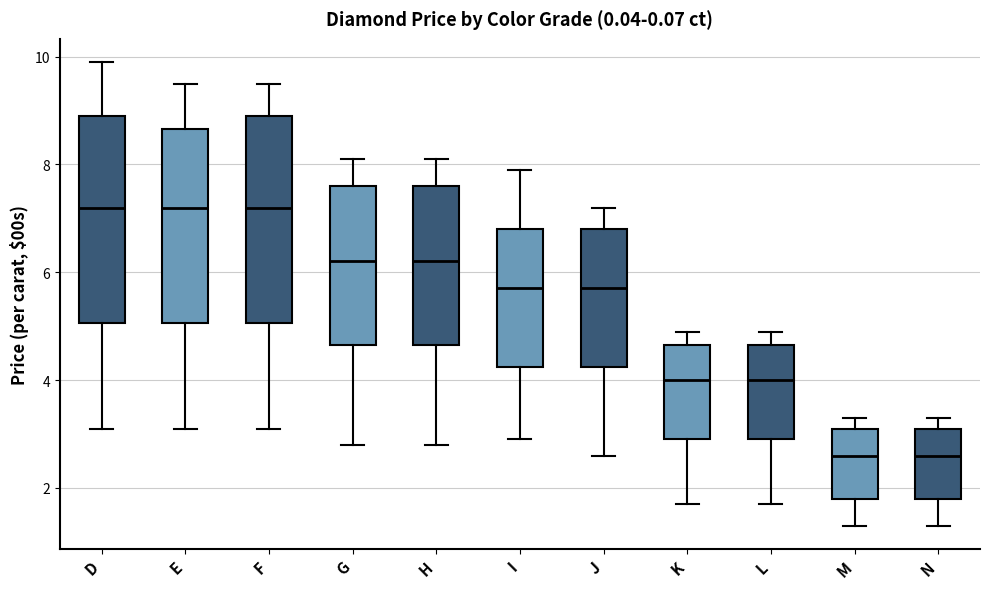

Reading left to right, transcribe this box plot: for each box, give where its median line is, the range the box spans, and where its two whiskers end, as read against the y-axis. The values are not printed on the chart, so give them approximately, as read against the axis.

D: median 7.2, box 5.0 to 9.0, whiskers 3.2 to 10.0
E: median 7.2, box 5.0 to 8.6, whiskers 3.2 to 9.6
F: median 7.2, box 5.0 to 9.0, whiskers 3.2 to 9.6
G: median 6.2, box 4.6 to 7.6, whiskers 2.8 to 8.2
H: median 6.2, box 4.6 to 7.6, whiskers 2.8 to 8.2
I: median 5.8, box 4.2 to 6.8, whiskers 3.0 to 8.0
J: median 5.8, box 4.2 to 6.8, whiskers 2.6 to 7.2
K: median 4.0, box 3.0 to 4.6, whiskers 1.8 to 5.0
L: median 4.0, box 3.0 to 4.6, whiskers 1.8 to 5.0
M: median 2.6, box 1.8 to 3.2, whiskers 1.4 to 3.4
N: median 2.6, box 1.8 to 3.2, whiskers 1.4 to 3.4